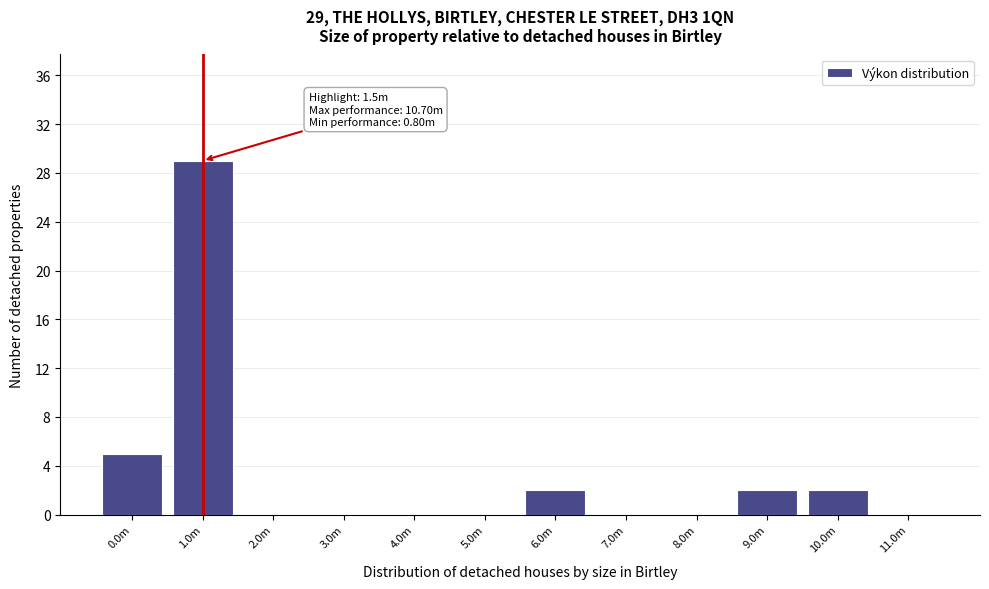

Reading left to right, extract all data points from this chart.

0.0m=5	1.0m=29	2.0m=0	3.0m=0	4.0m=0	5.0m=0	6.0m=2	7.0m=0	8.0m=0	9.0m=2	10.0m=2	11.0m=0